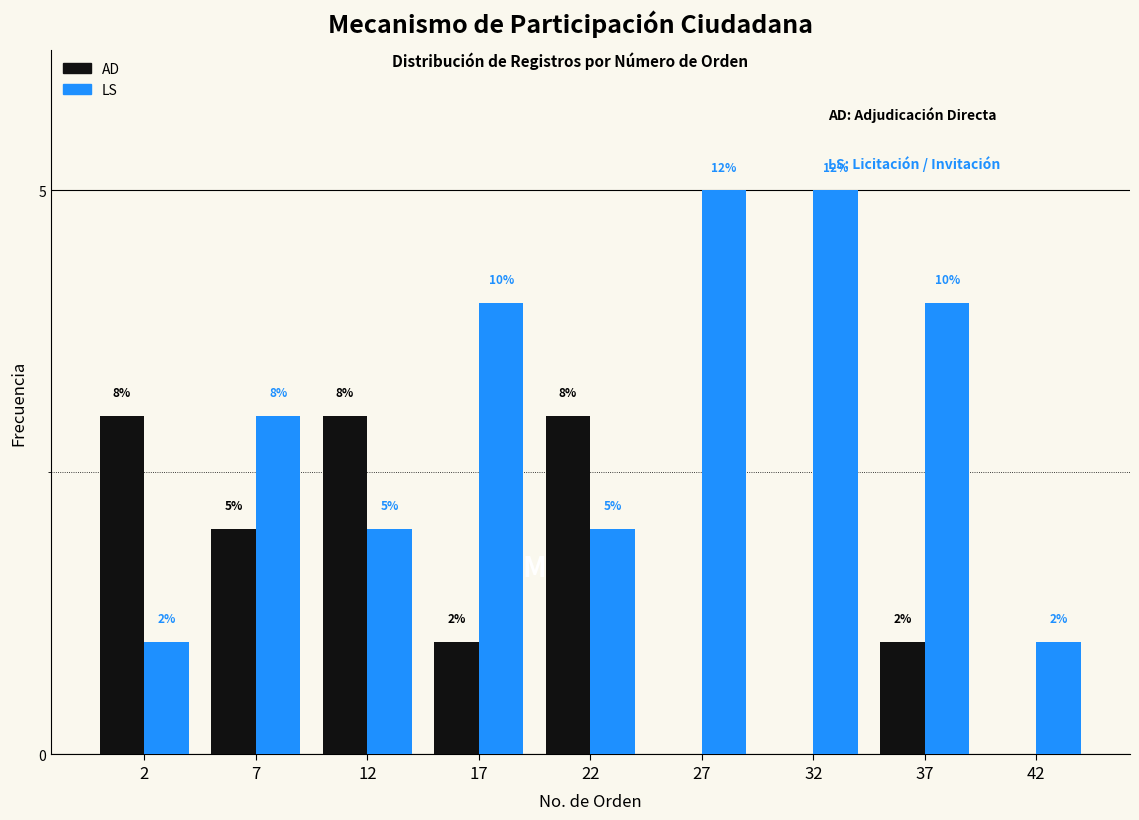

What are all the series names shown in the legend?

AD, LS